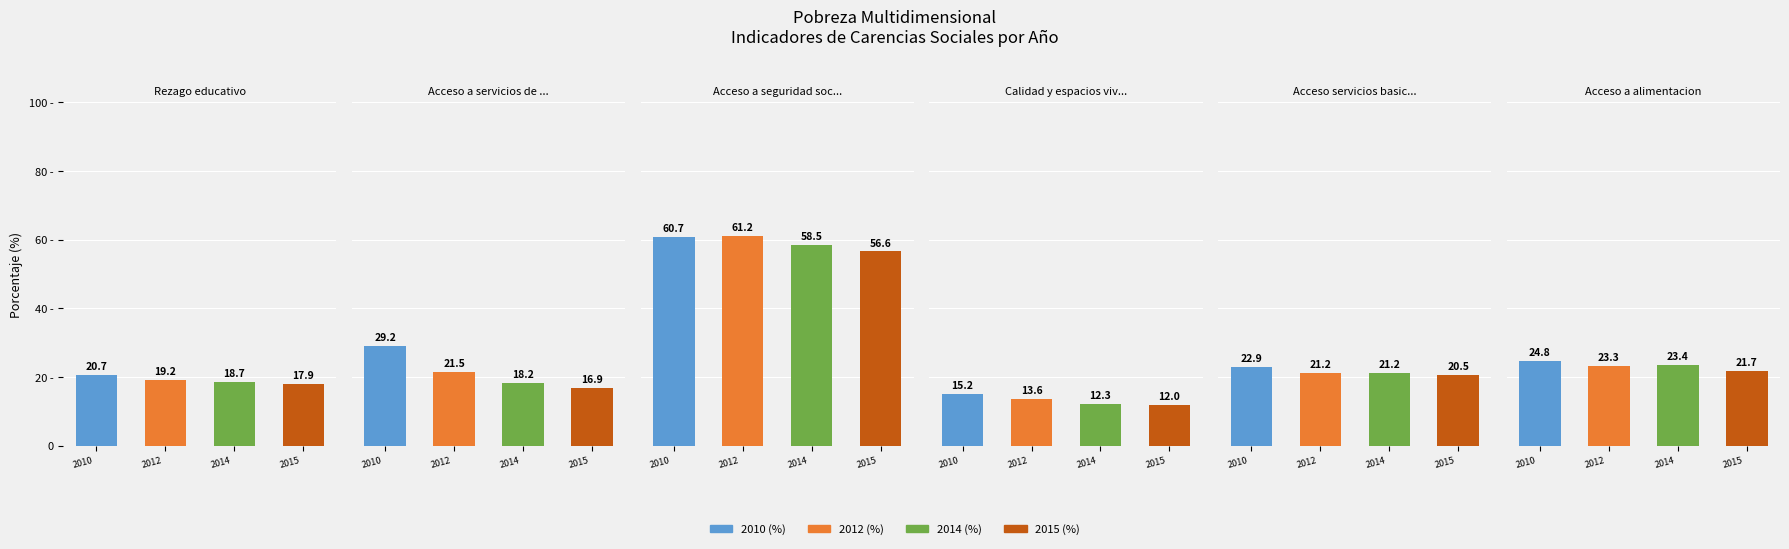

List the labels in order of 2012 (%) value, largest first.

2, 5, 1, 4, 0, 3